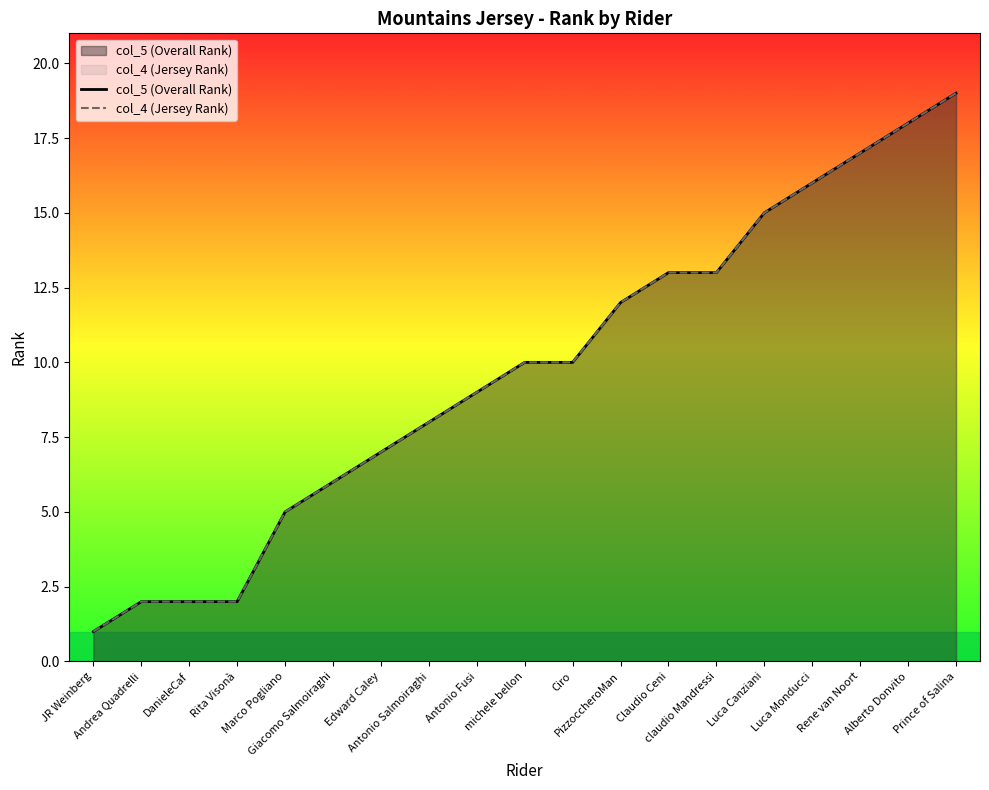

Is it true that col_5 (Overall Rank) equals 2 at Andrea Quadrelli?

True